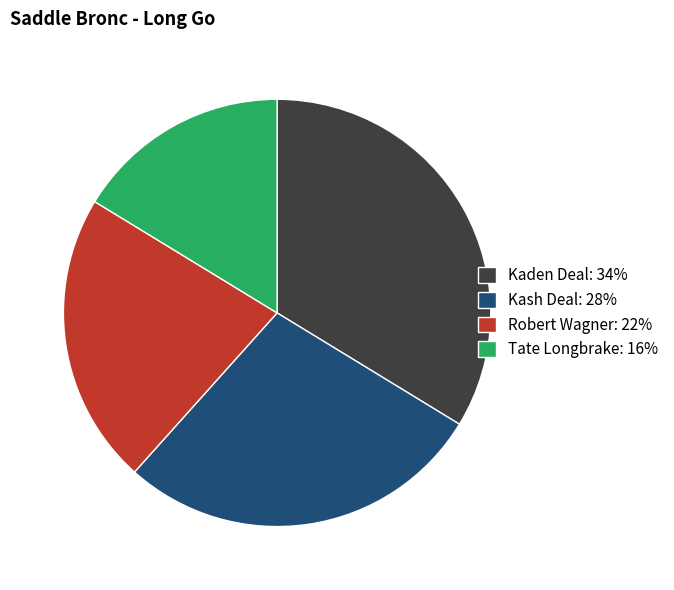

Do Robert Wagner and Tate Longbrake together represent more than half of the pie?

No